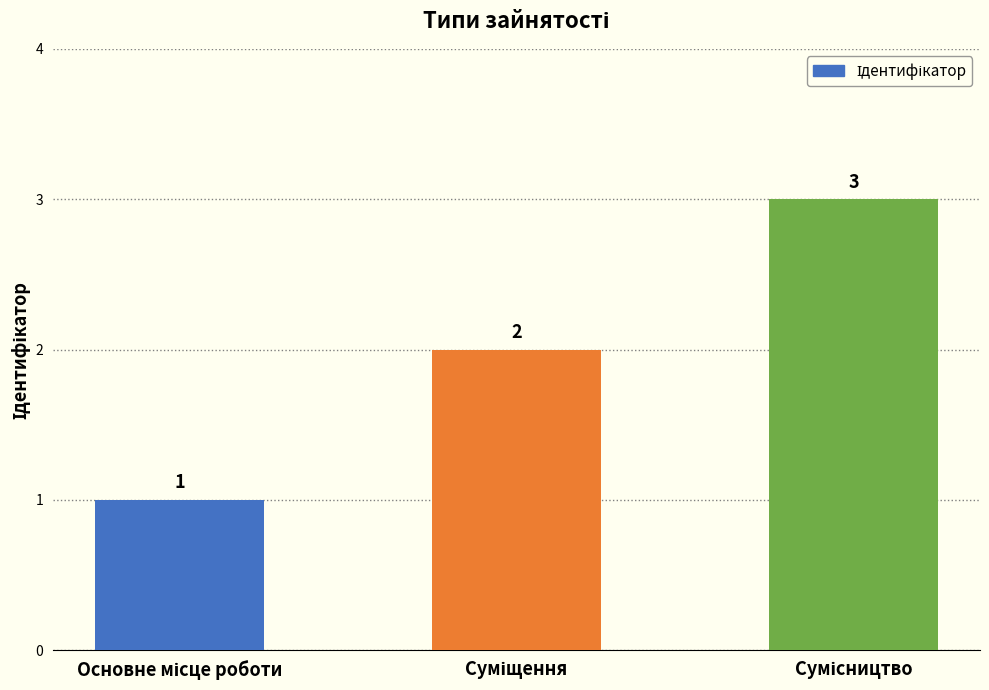

What is the maximum value shown in the chart?

3